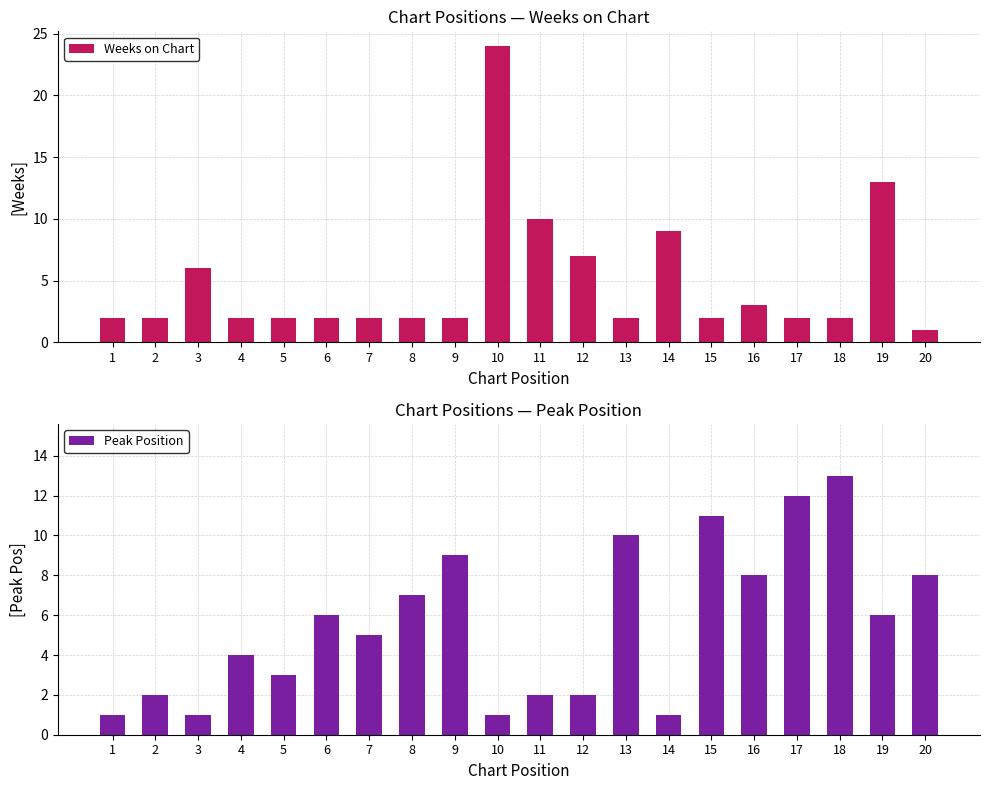

Which series has the widest spread of values?

Weeks on Chart